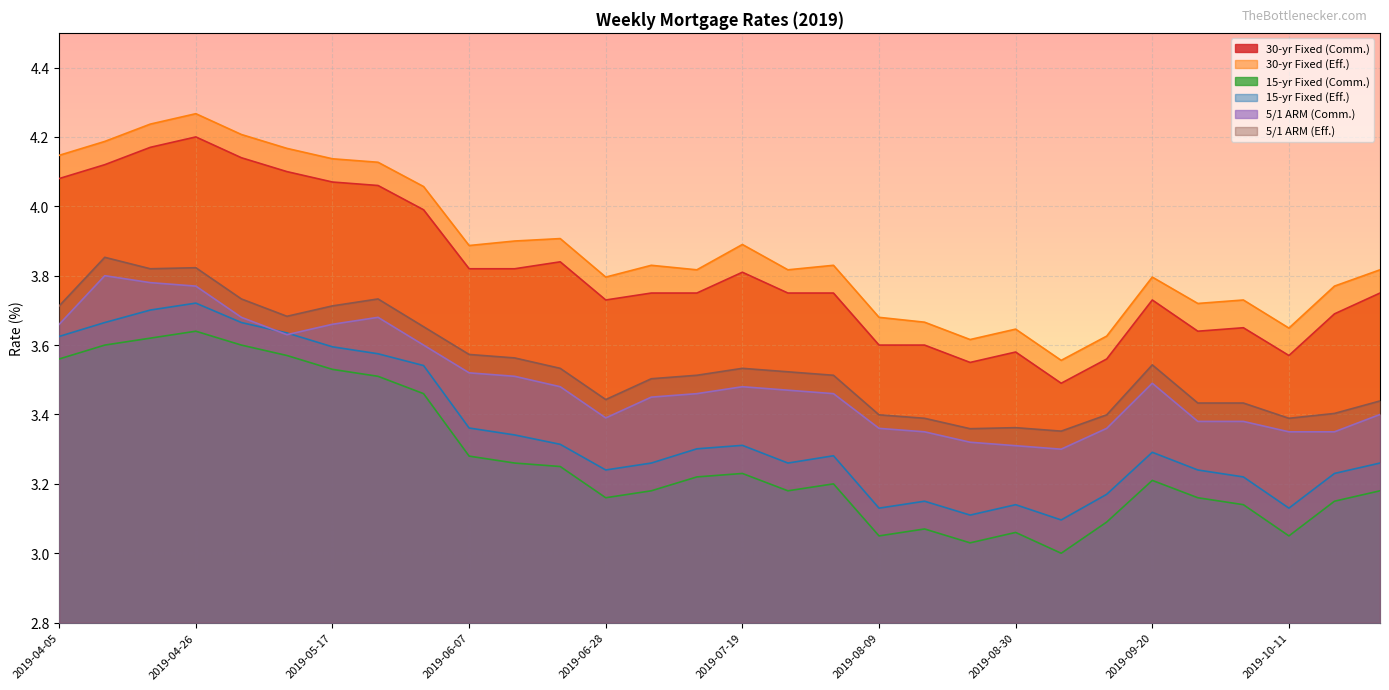

What is the difference between the 15-yr Fixed (Eff.) values at 2019-07-05 and 2019-05-17?

0.3